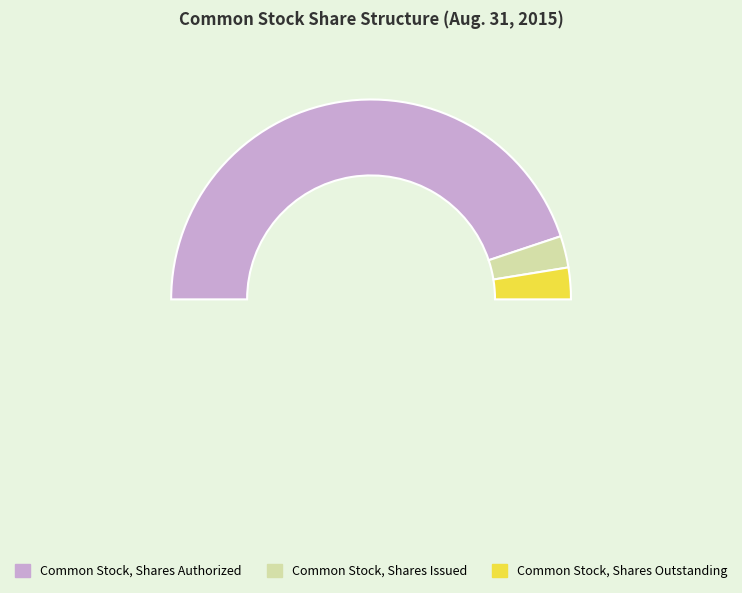

Is it true that Common Stock, Shares Outstanding is 16% of the pie?

False